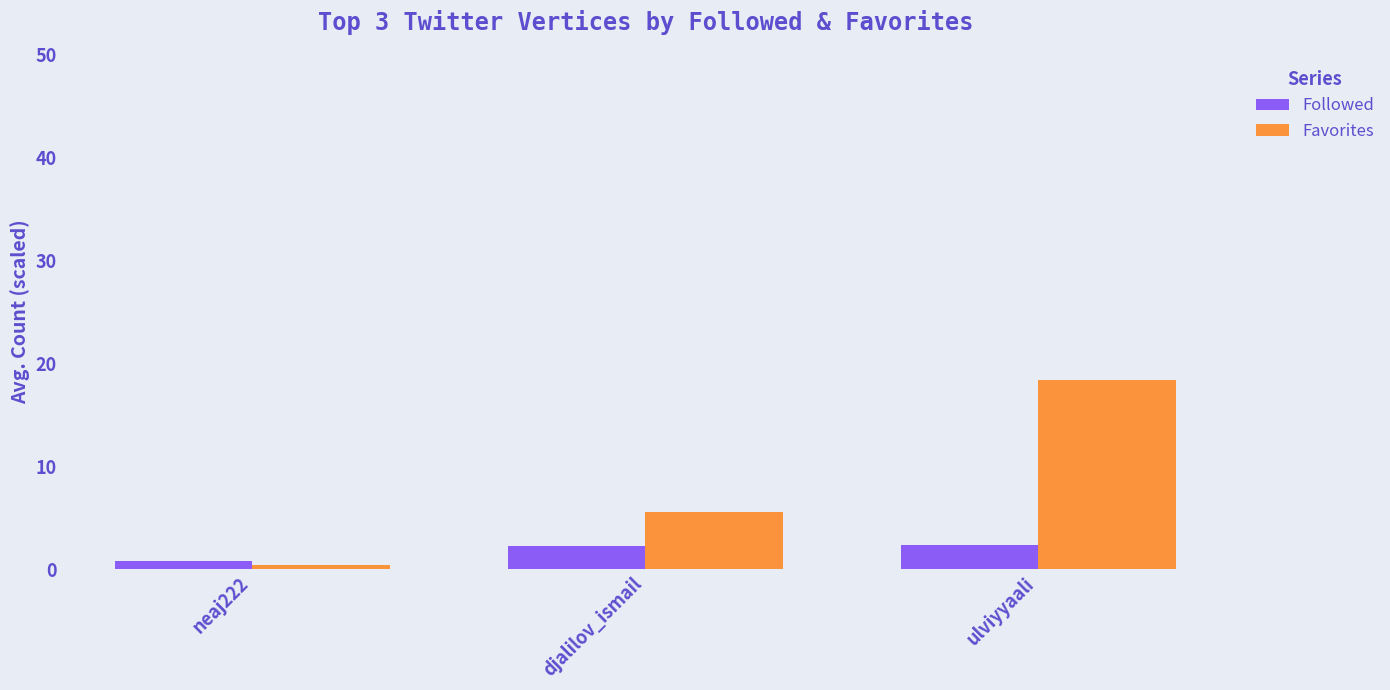

The Followed series shows 2.2 at djalilov_ismail. True or false?

True